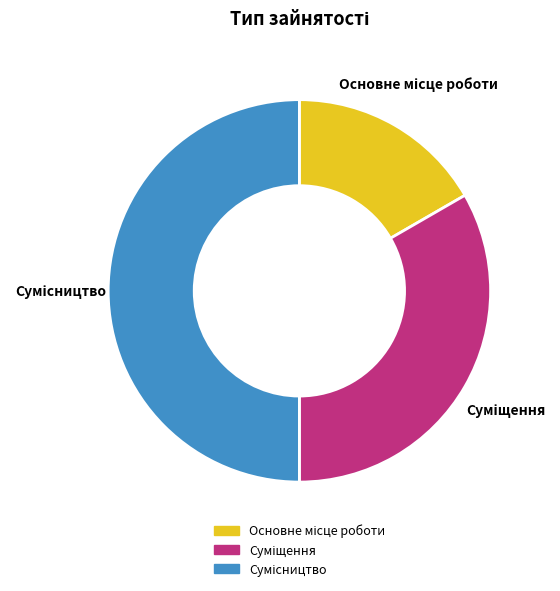

True or false: Суміщення accounts for 43% of the total.

False